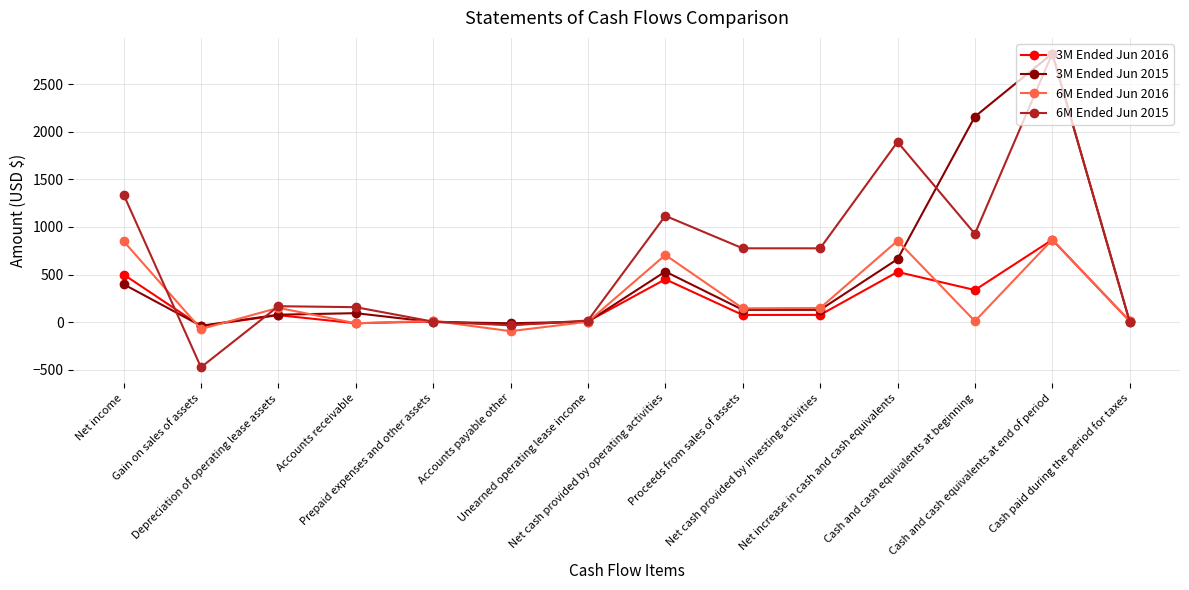

What is the value of the 6M Ended Jun 2015 point at the 10th from the left?

776